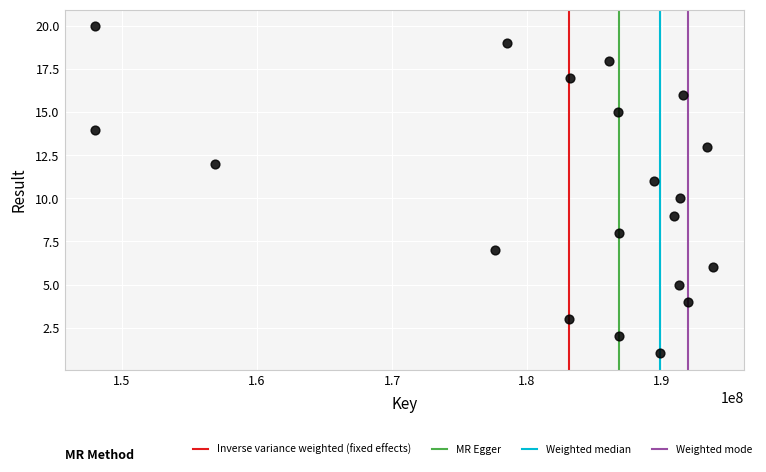

What is the range of Y values (max minus min)?

19